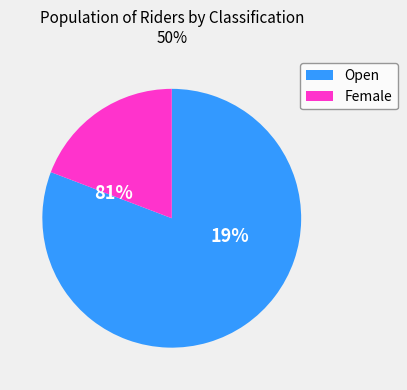

What is the total percentage of Open and Female?

100.0%